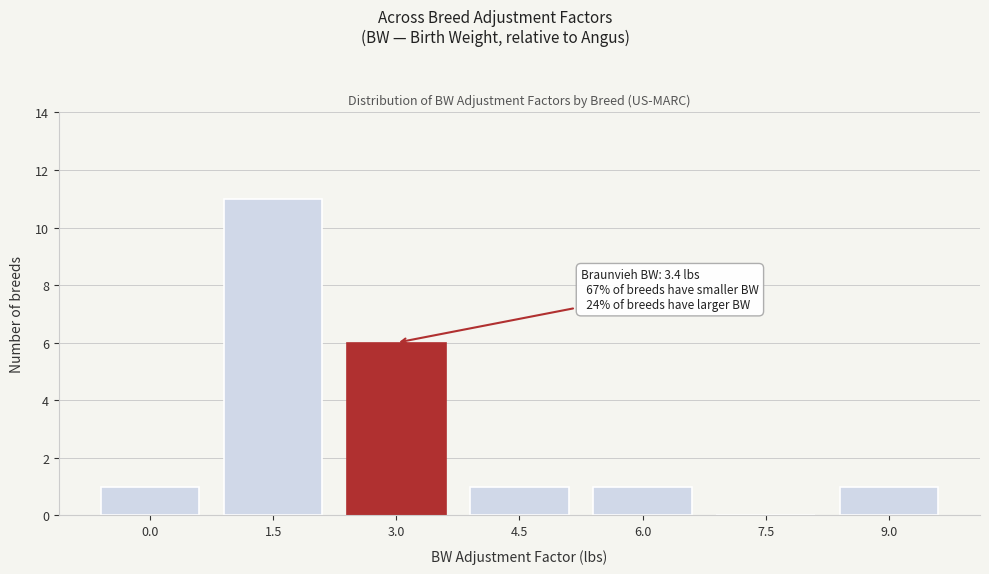

Reading right to left, list all the values displayed in this chart.

9.0=1	7.5=0	6.0=1	4.5=1	3.0=6	1.5=11	0.0=1